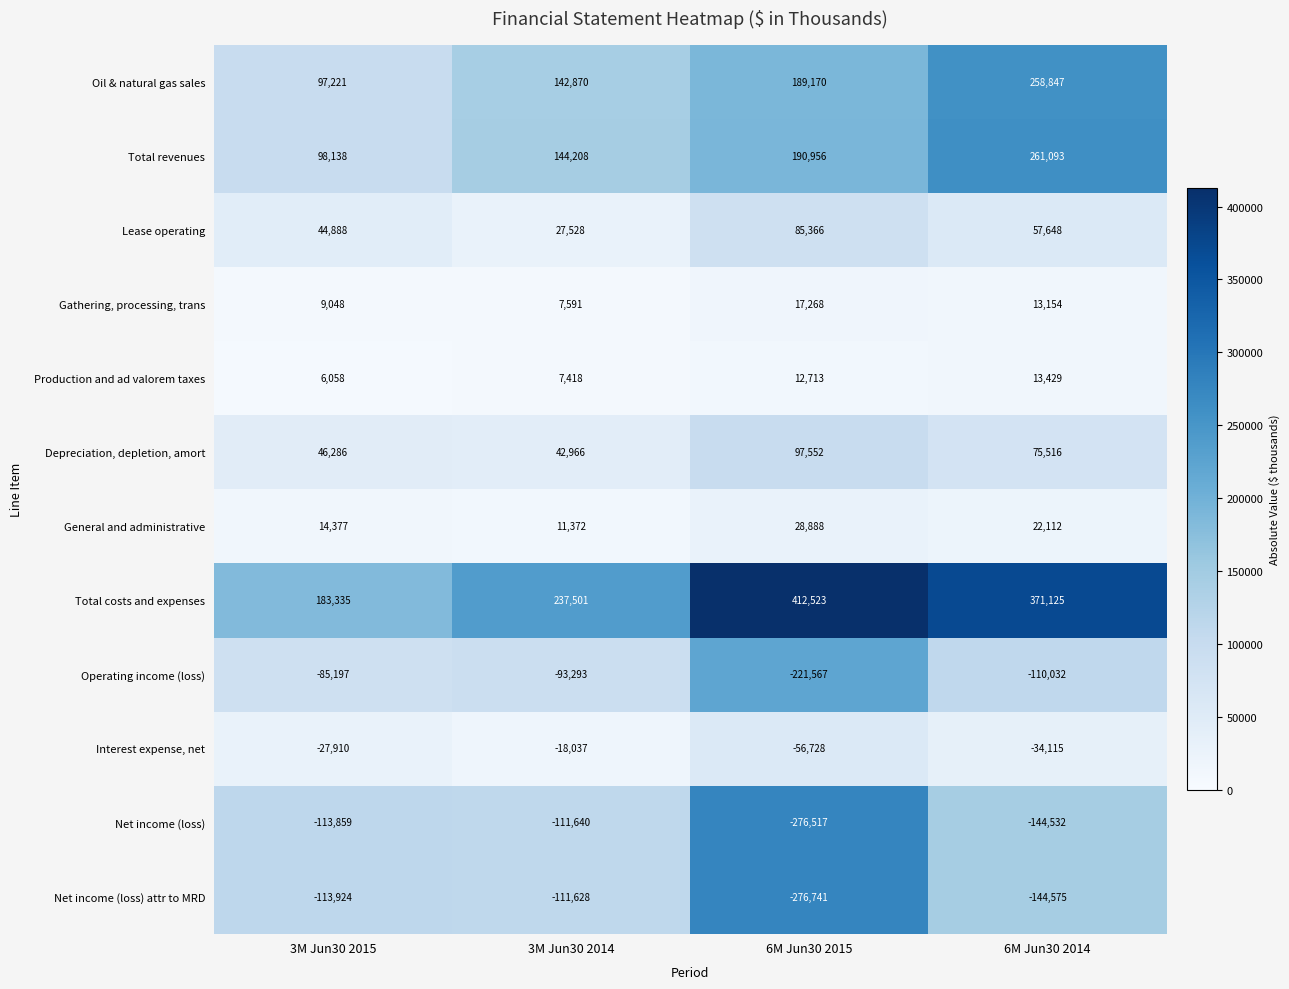

Count the number of categories in the chart.

4